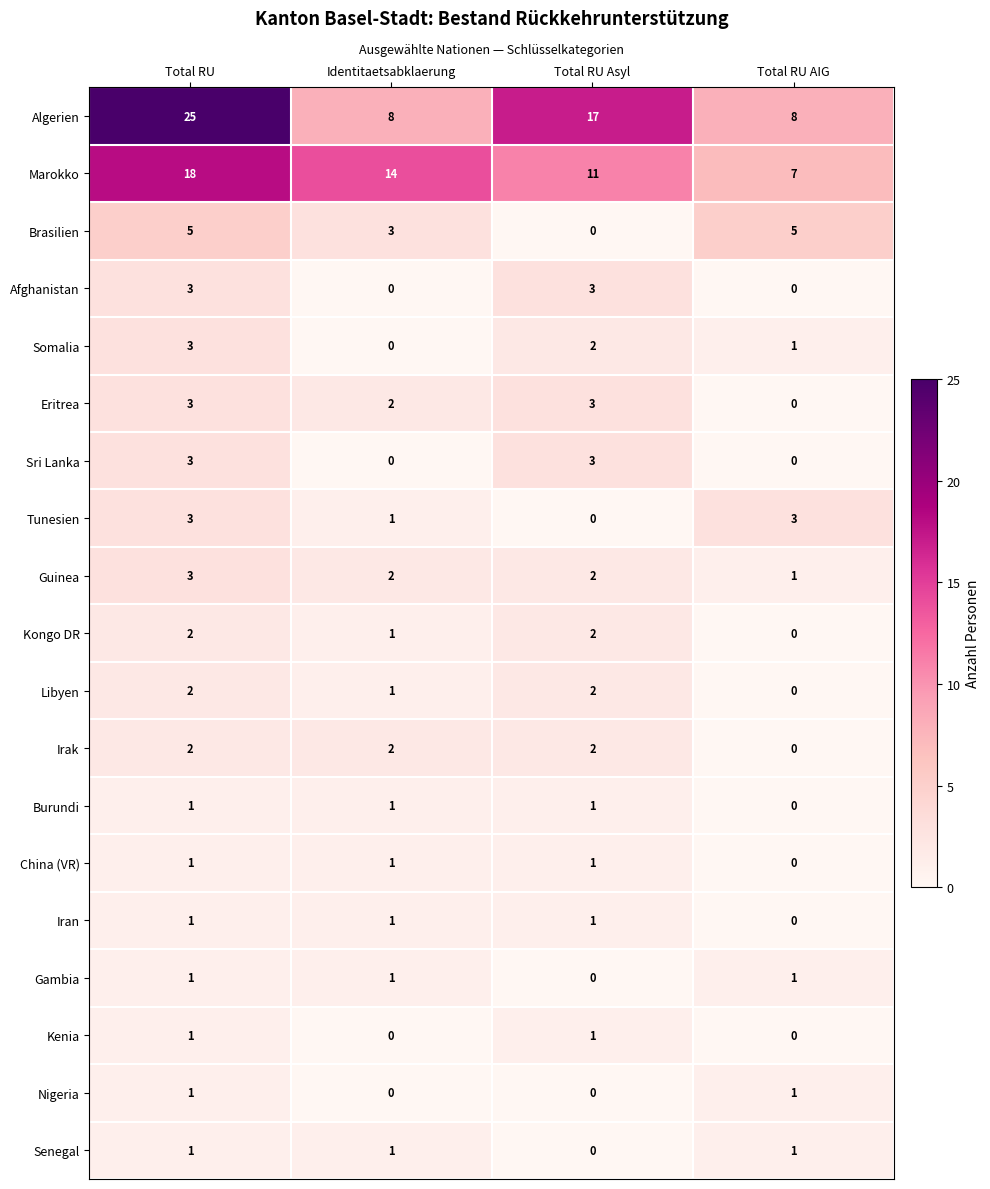

Between Total RU Asyl and Total RU AIG, which series saw the biggest shift?

Algerien